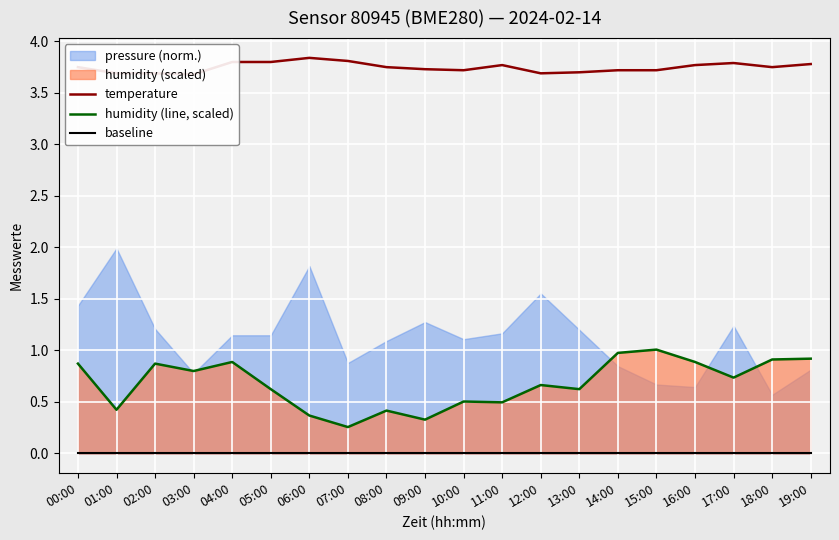

At which category is the sum across all series the highest?

15:00